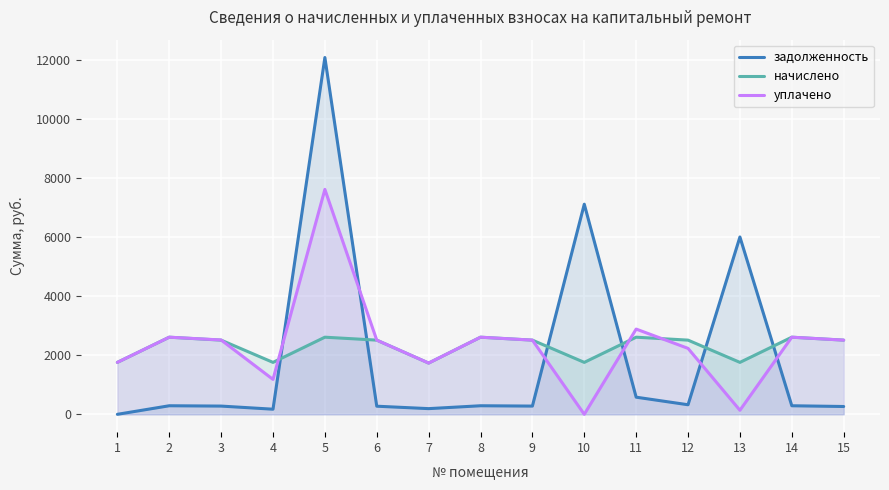

How many times do уплачено and начислено cross each other?

4